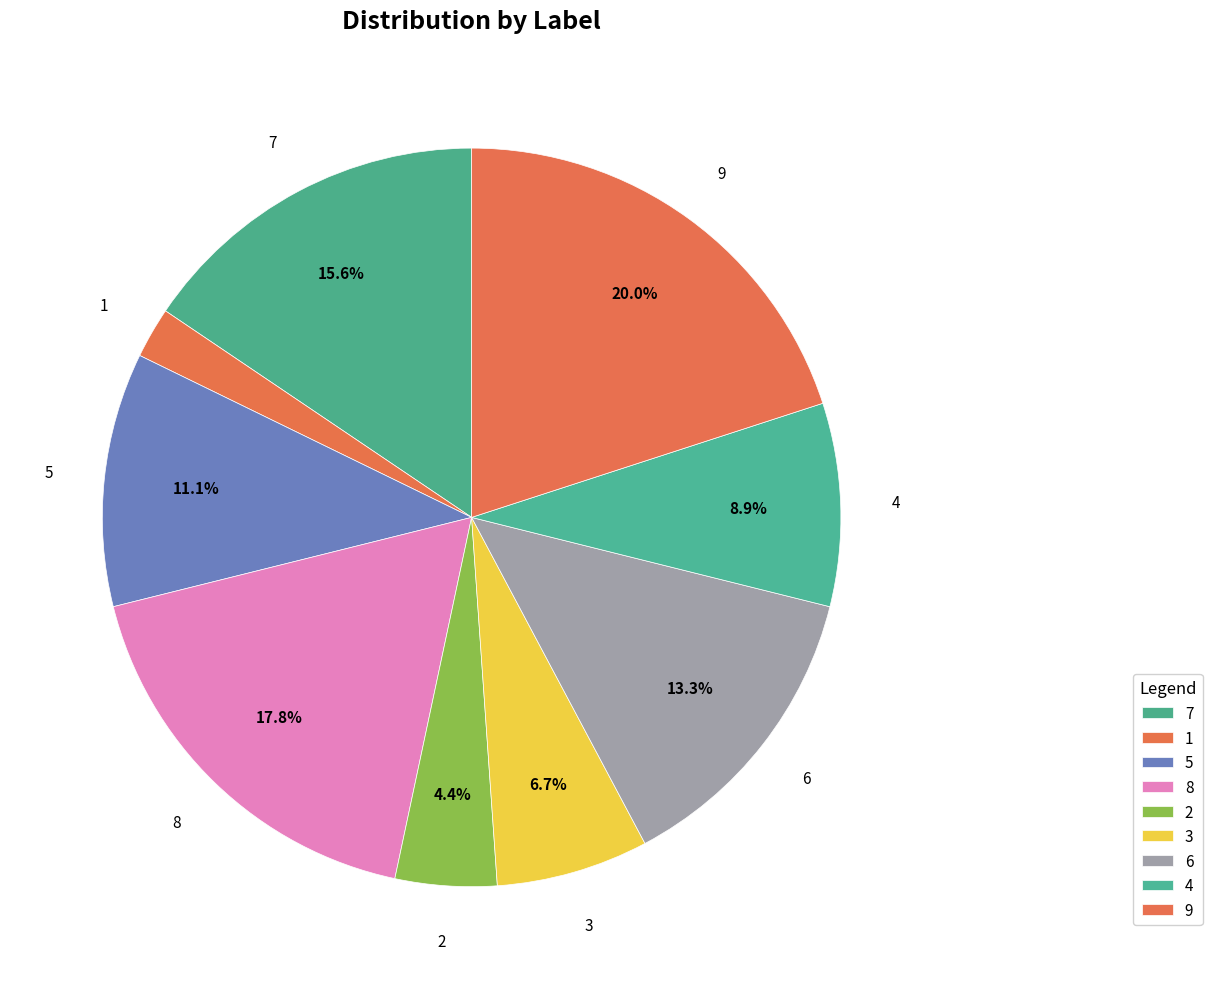

The 9 slice represents 13% of the pie. True or false?

False